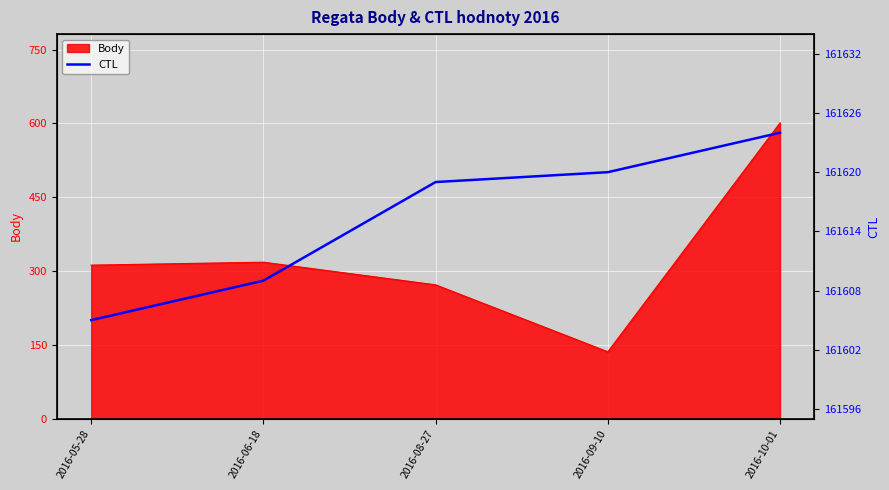

Is it true that Body equals 421 at 2016-05-28?

False